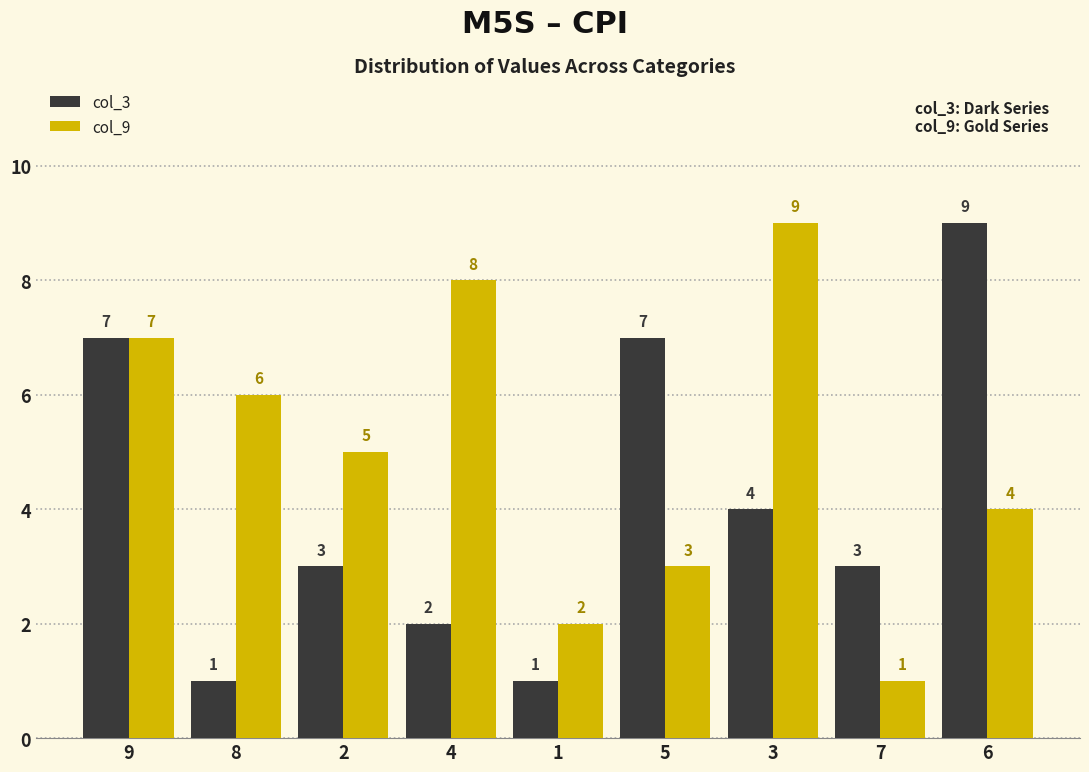

Which category has the highest value in the col_9 series?

3